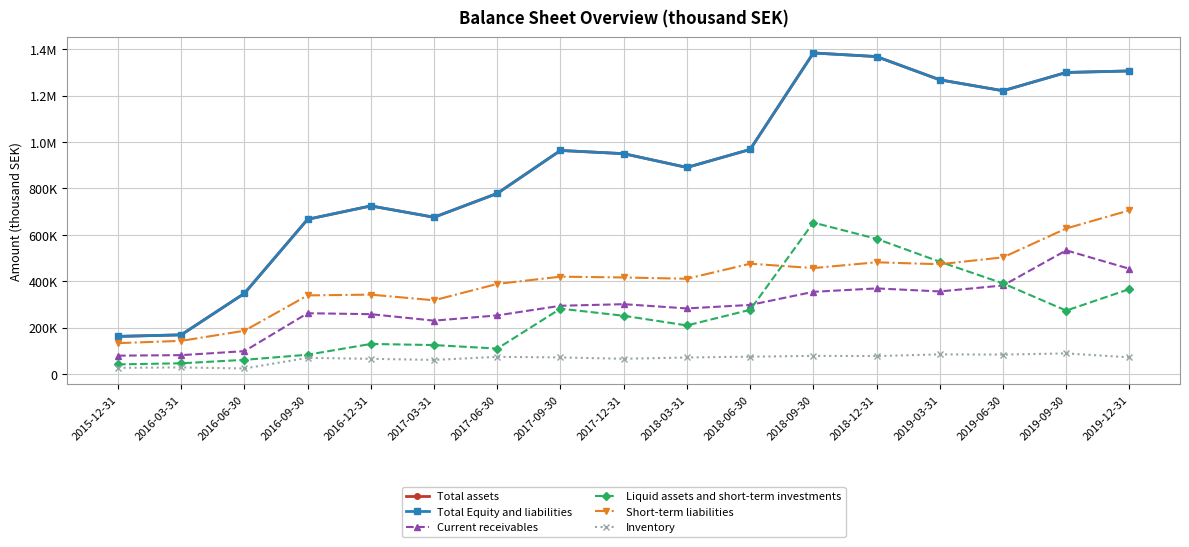

True or false: Current receivables and Short-term liabilities intersect in this chart.

False